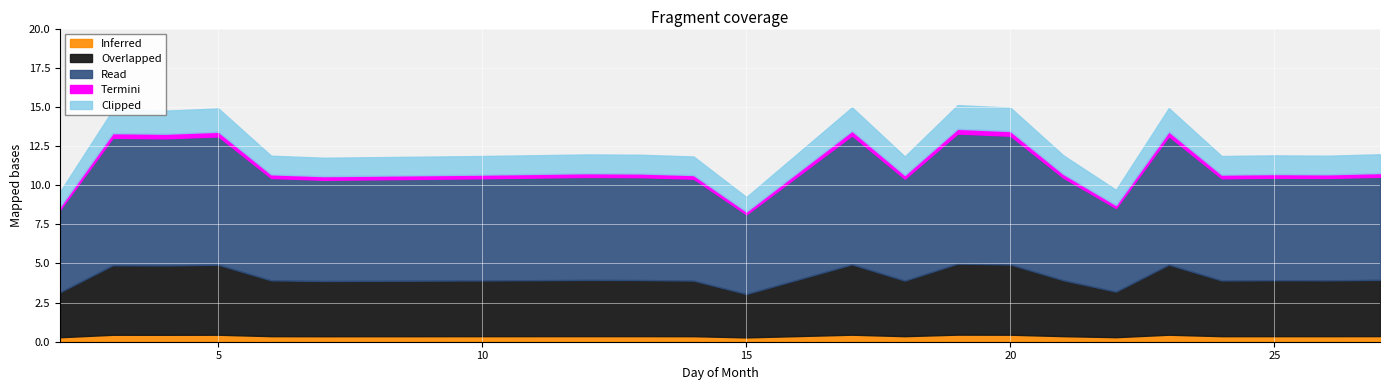

What is the difference between the values at 2 and 22?

0.1